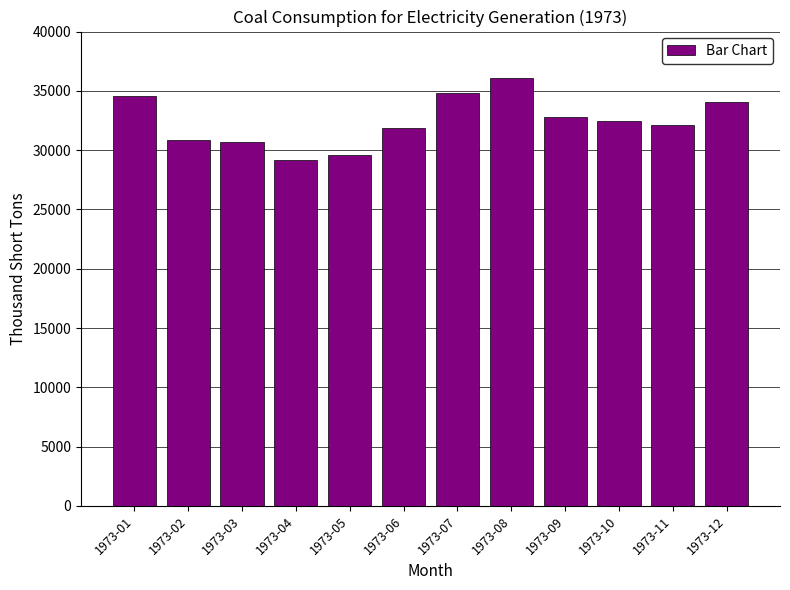

What is the value of the 4th bar from the left?

29170.5